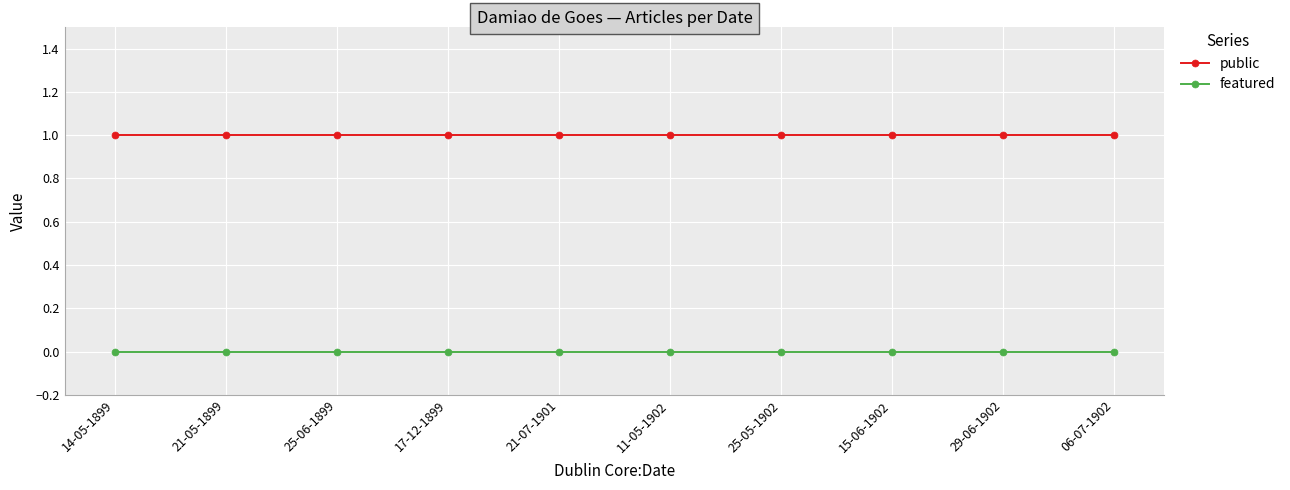

At 21-05-1899, list the series in order from smallest to largest.

featured, public